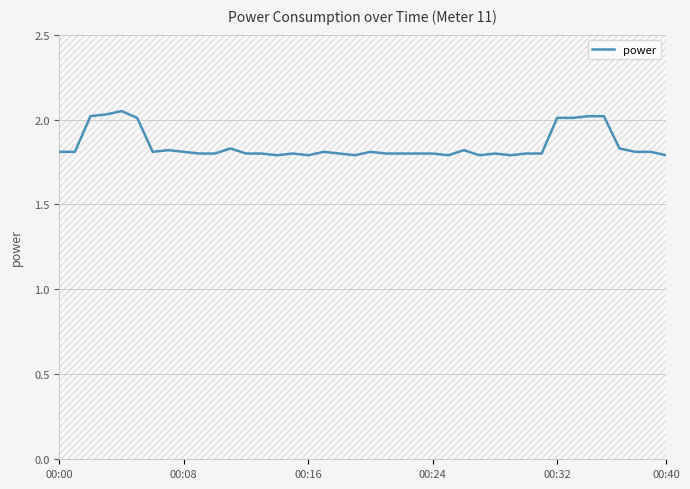

What is the difference between the maximum and minimum values?

0.3